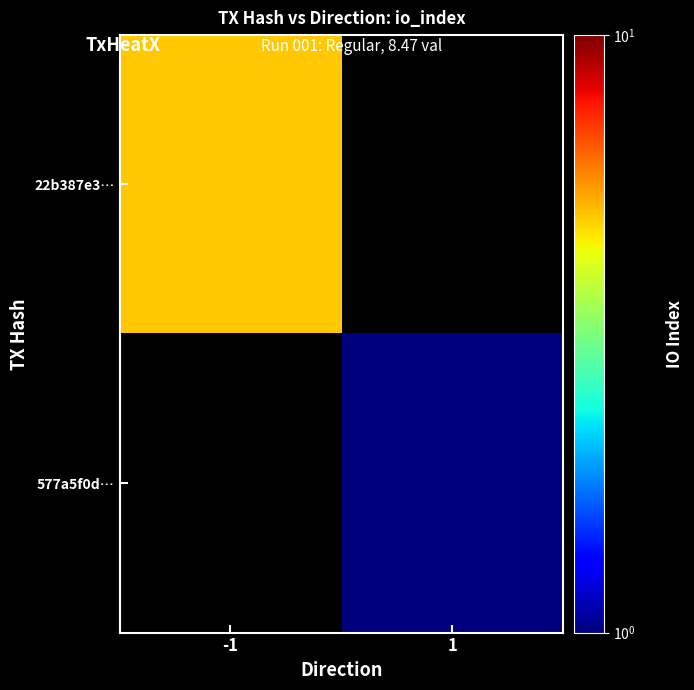

Which has a higher value, 1 or -1?

-1